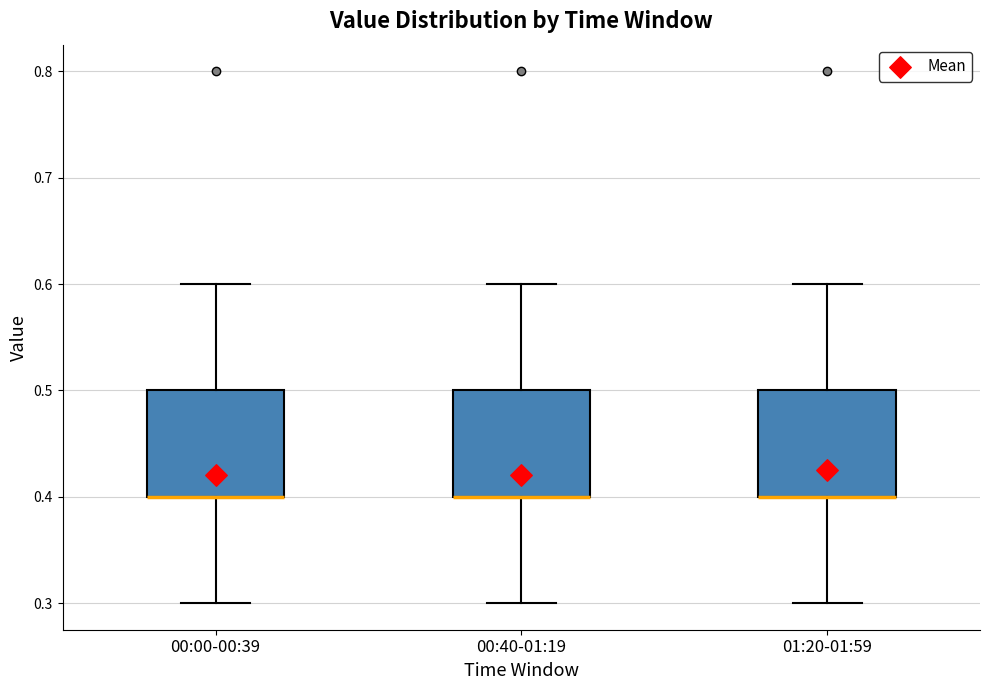

Reading left to right, transcribe this box plot: for each box, give where its median line is, the range the box spans, and where its two whiskers end, as read against the y-axis. The values are not printed on the chart, so give them approximately, as read against the axis.

00:00-00:39: median 0.4 (drawn on the box's lower edge), box 0.4 to 0.5, whiskers 0.3 to 0.6
00:40-01:19: median 0.4 (drawn on the box's lower edge), box 0.4 to 0.5, whiskers 0.3 to 0.6
01:20-01:59: median 0.4 (drawn on the box's lower edge), box 0.4 to 0.5, whiskers 0.3 to 0.6